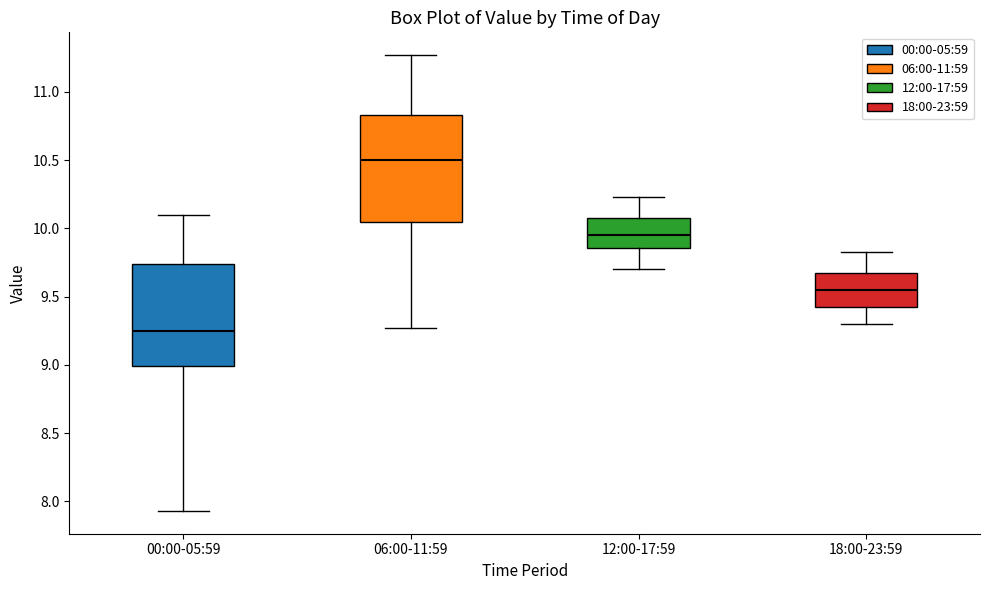

Which box has the highest median line?

06:00-11:59